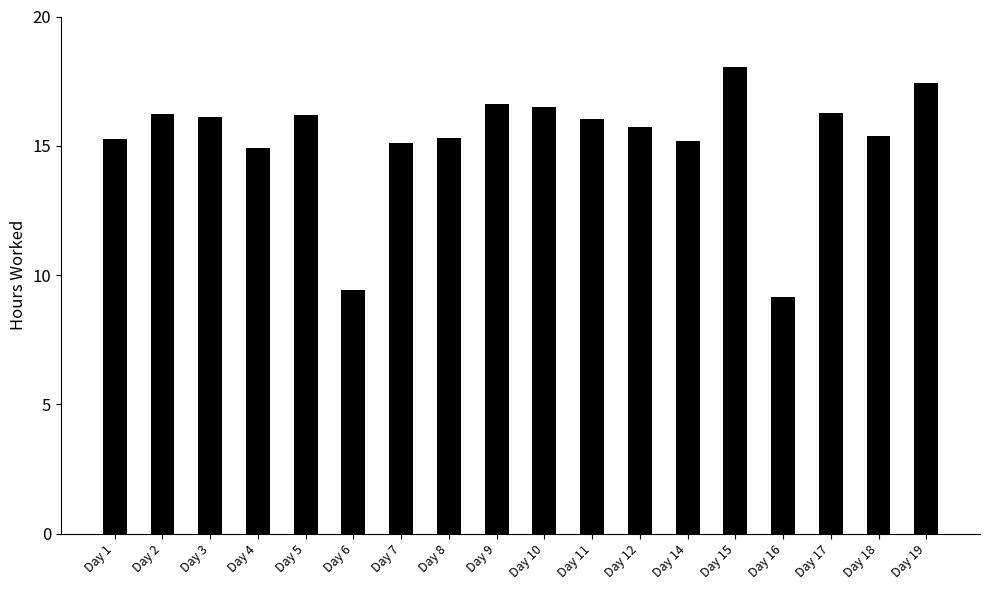

What is the difference between the maximum and second lowest values?

8.6